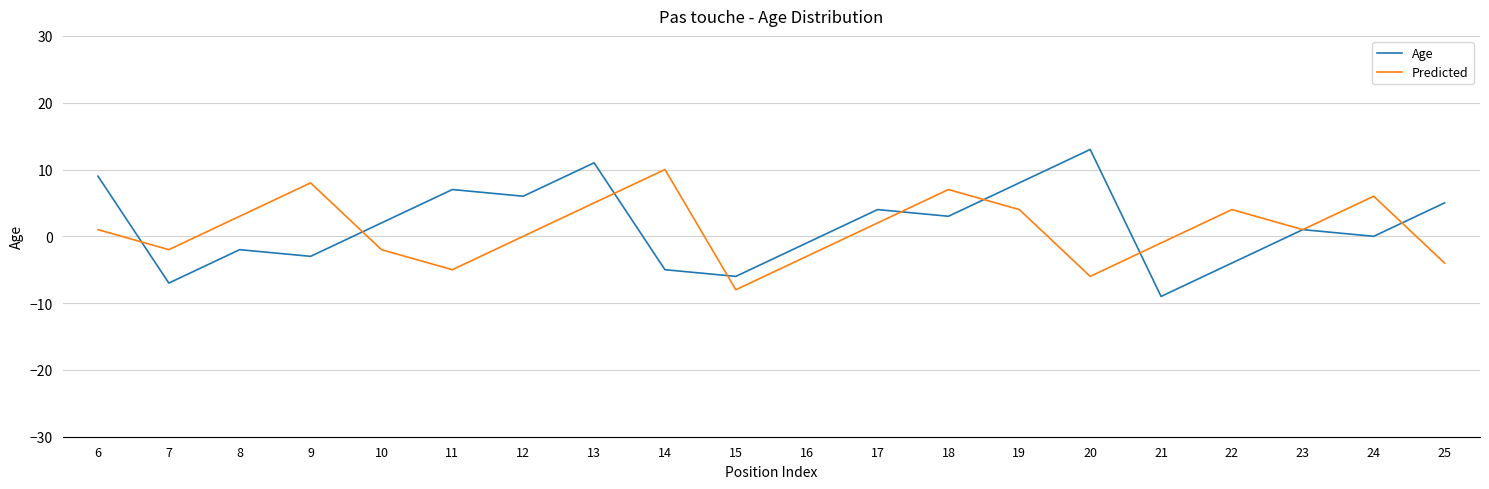

What is the difference between the maximum and minimum values in the Predicted series?

18